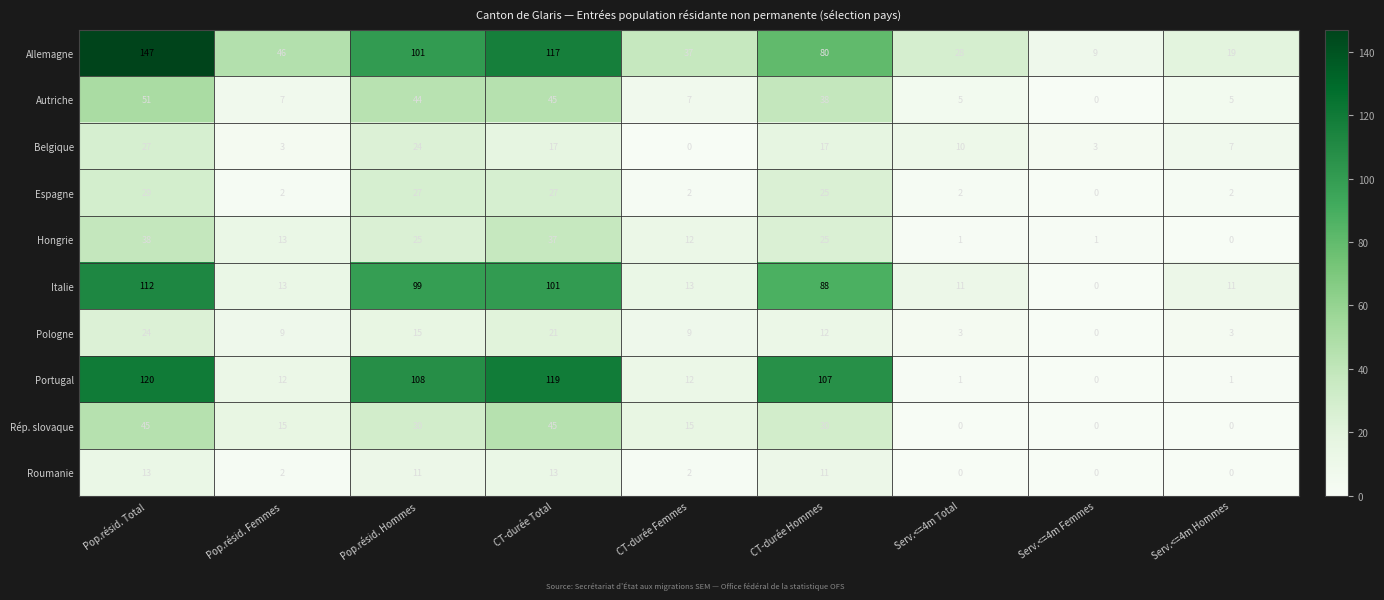

List the series in order of their peak value, highest first.

Allemagne, Portugal, Italie, Autriche, Rép. slovaque, Hongrie, Espagne, Belgique, Pologne, Roumanie